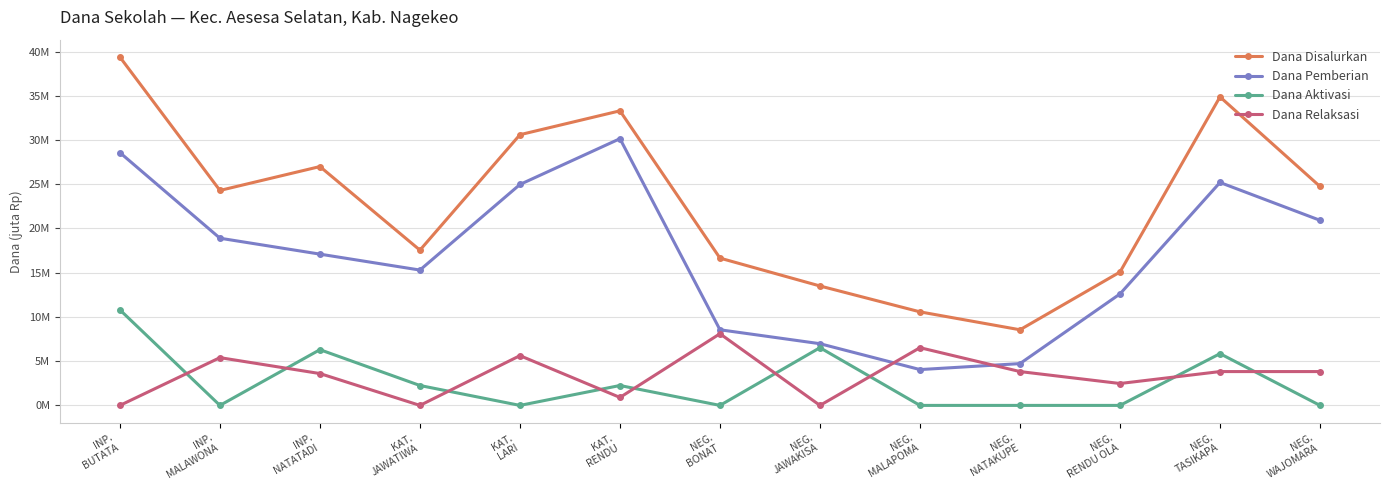

What are all the series names shown in the legend?

Dana Disalurkan, Dana Pemberian, Dana Aktivasi, Dana Relaksasi